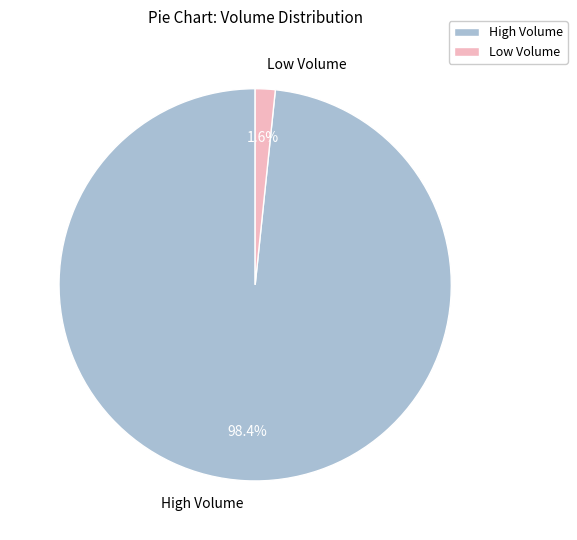

How many segments does this pie chart have?

2